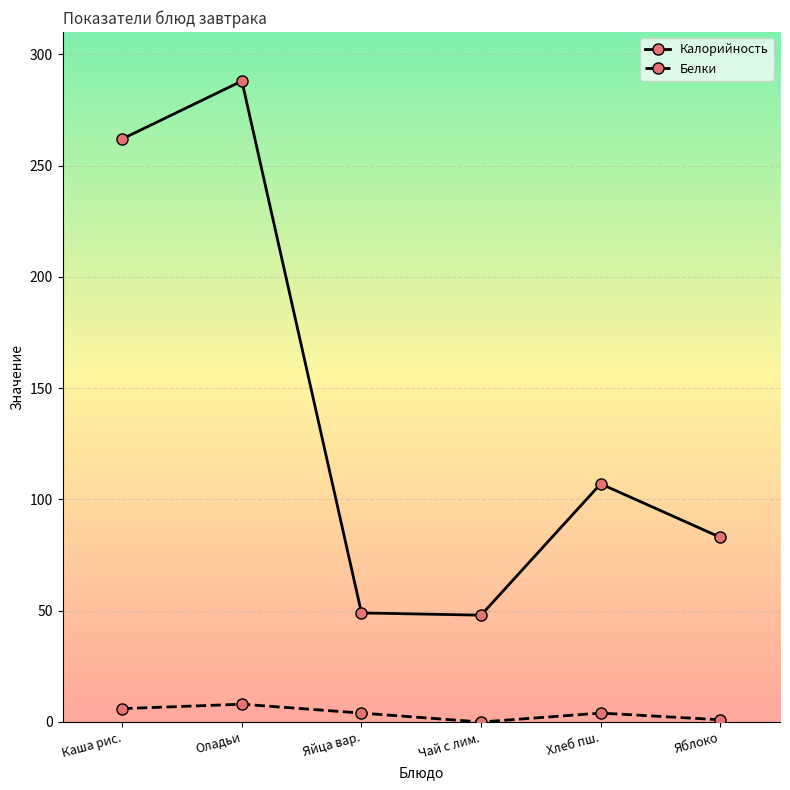

What is the greatest value displayed?

288